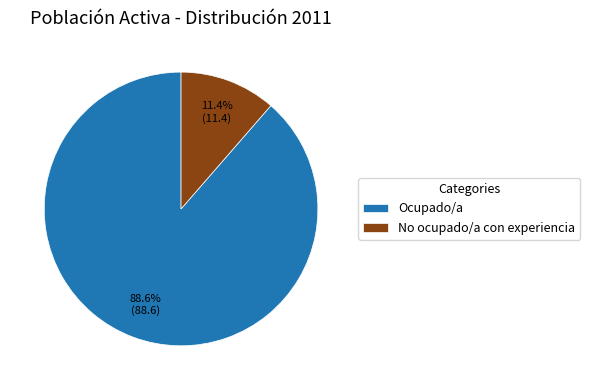

Is it true that Ocupado/a is 89% of the pie?

True